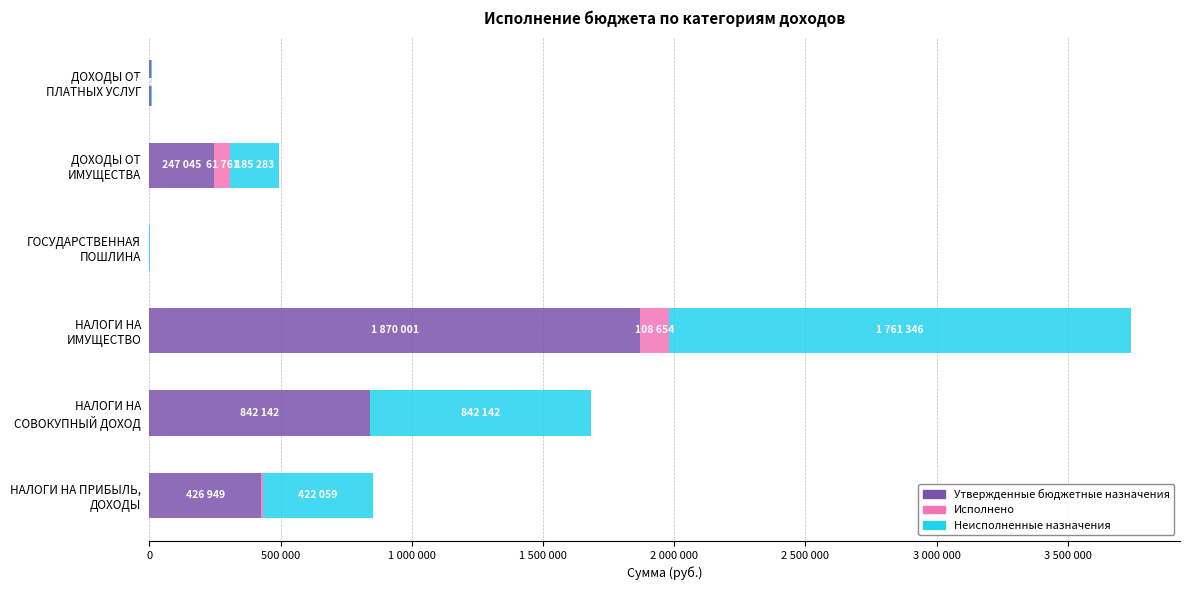

What are all the series names shown in the legend?

Утвержденные бюджетные назначения, Исполнено, Неисполненные назначения